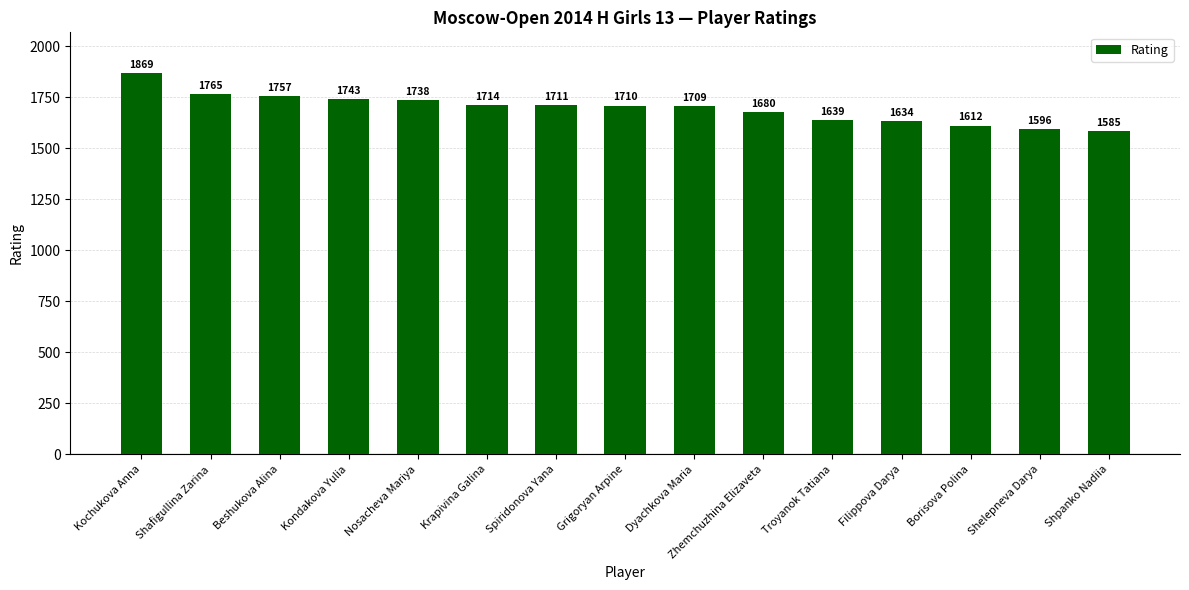

What value does the data have at Beshukova Alina, to the nearest 5?

1755